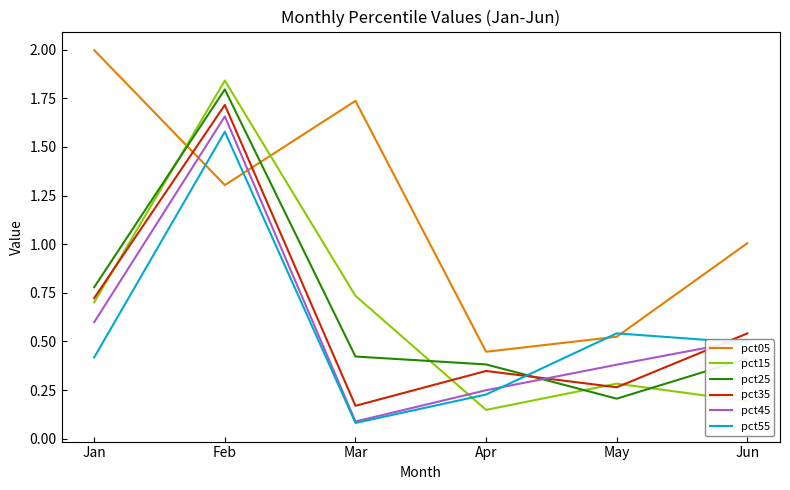

List the labels in order of pct15 value, smallest first.

Apr, Jun, May, Jan, Mar, Feb